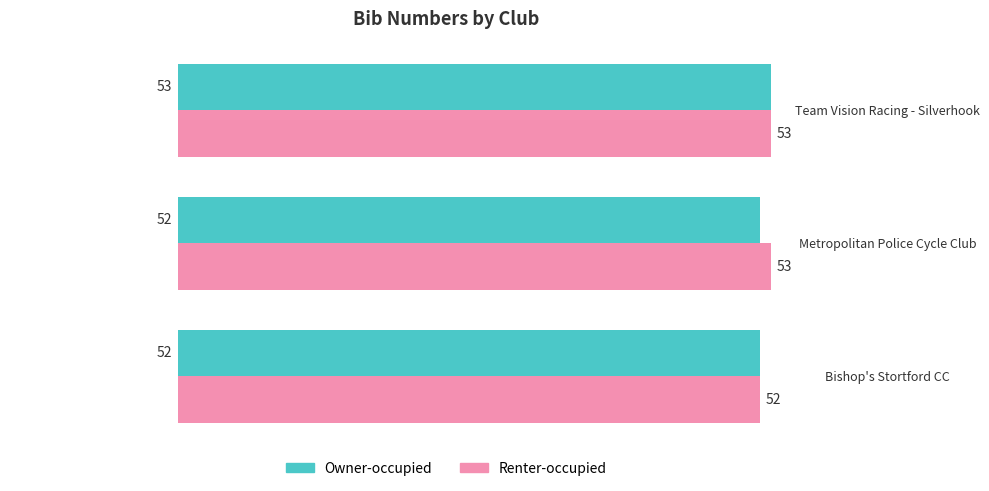

The Owner-occupied series shows 73 at Metropolitan Police Cycle Club. True or false?

False